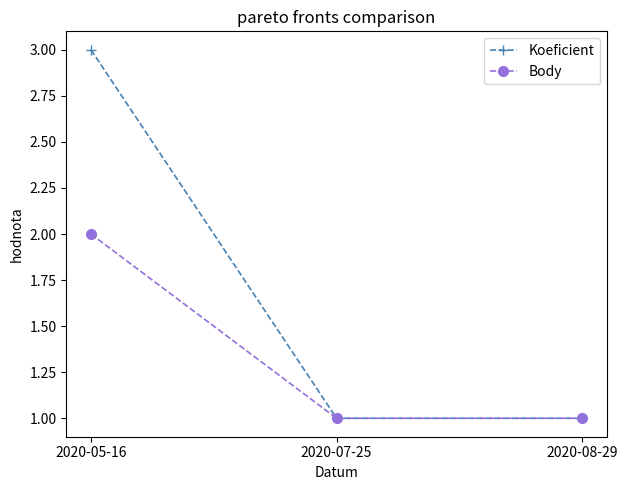

What is the difference between the maximum and minimum values in the Body series?

1